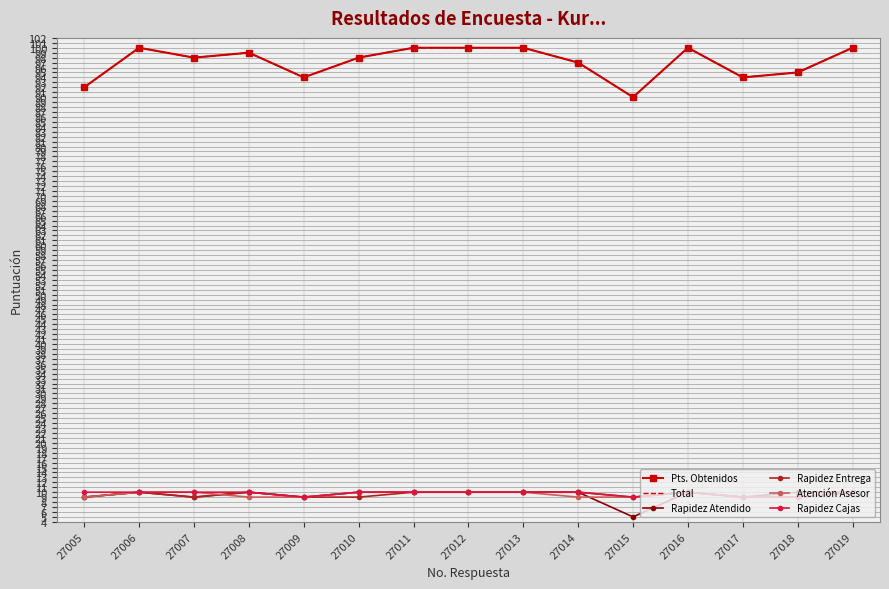

How many Atención Asesor values are between 9 and 10?

15